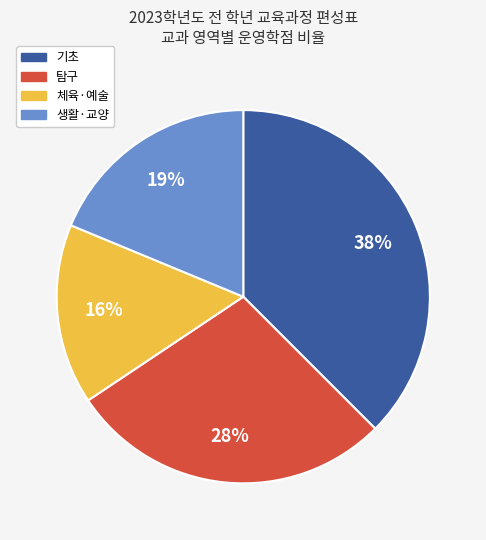

How many slices are in this pie chart?

4